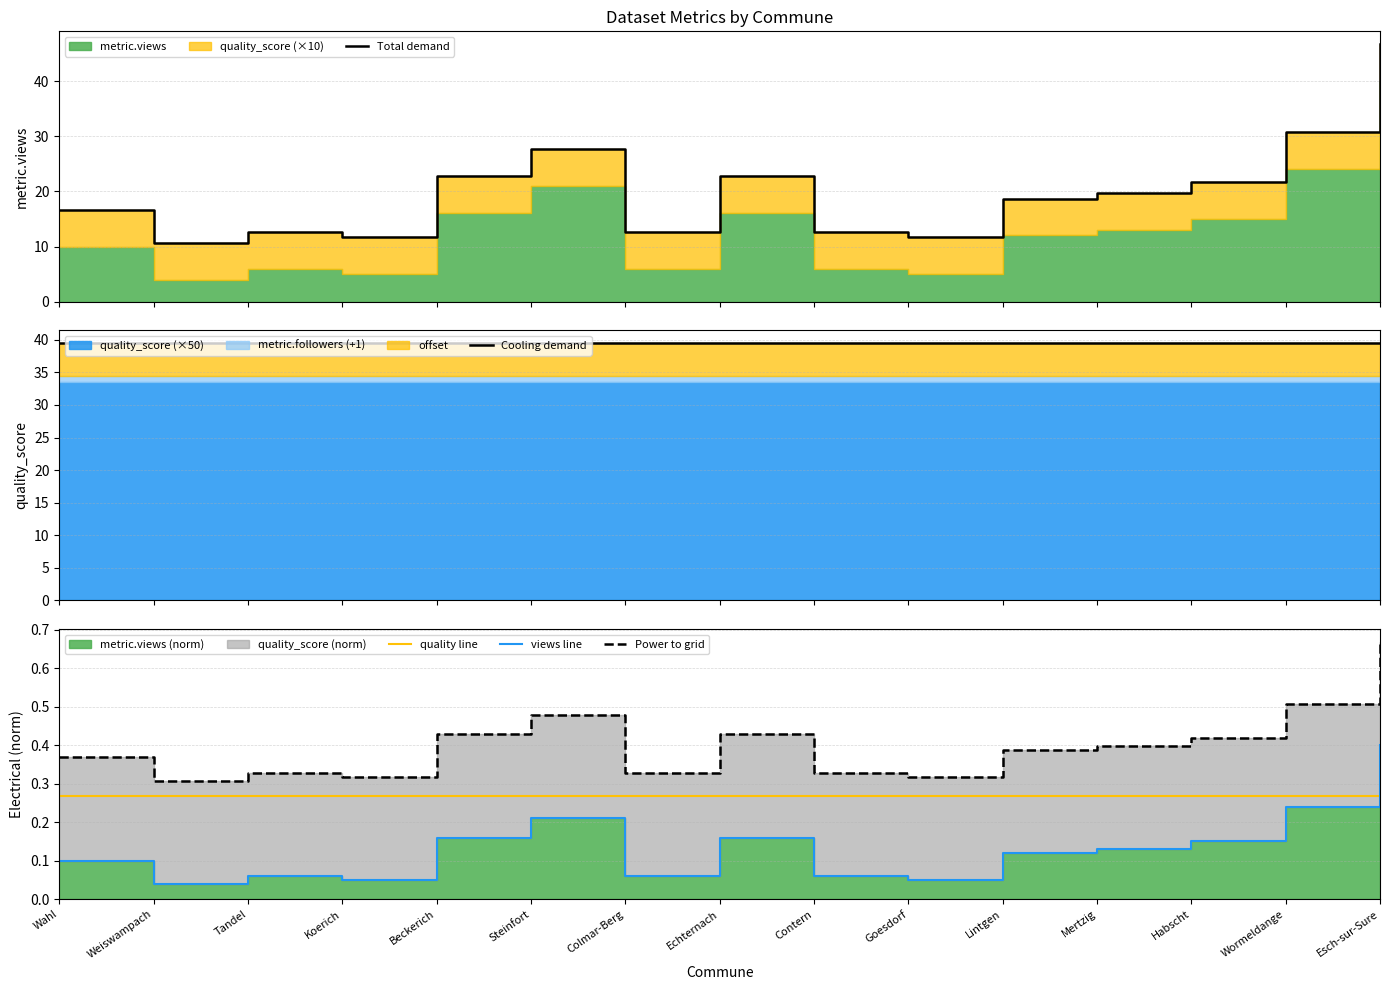

The value of Cooling demand at Wormeldange is 39.5. True or false?

True